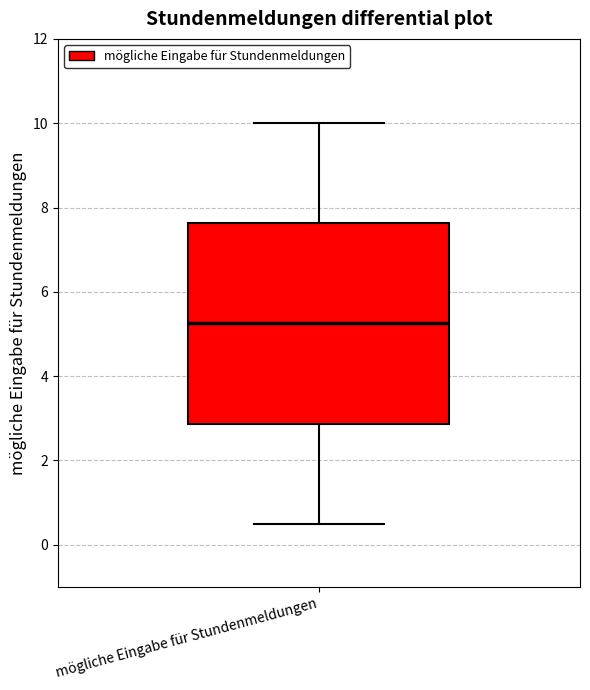

Where does the median line of the box for mögliche Eingabe für Stundenmeldungen sit on the y-axis? The values are not printed on the chart, so give them approximately, as read against the axis.

5.2